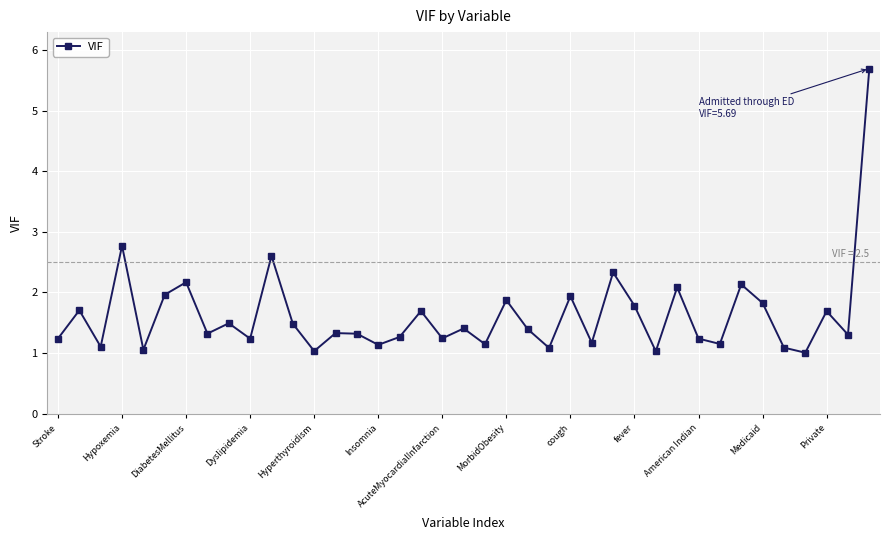

True or false: the data has more than 2 interior local peaks.

True